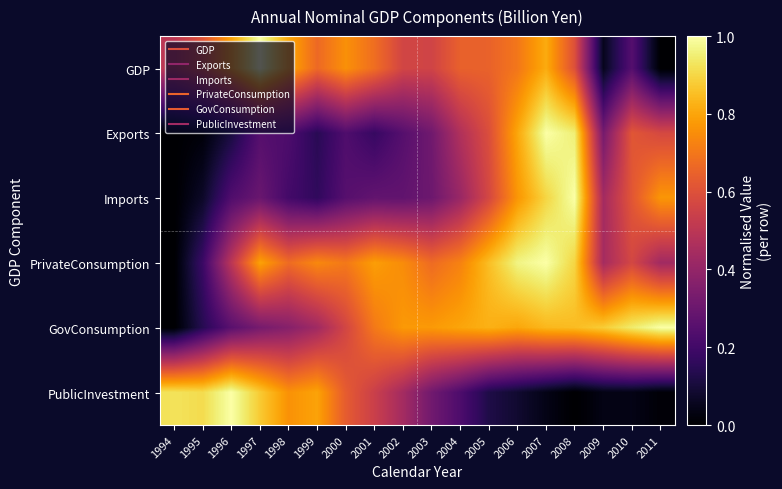

Reading left to right, extract all data points from this chart.

GDP: 1994=0.5	1995=0.6	1996=0.8	1997=1.0	1998=0.8	1999=0.7	2000=0.8	2001=0.7	2002=0.6	2003=0.6	2004=0.6	2005=0.6	2006=0.7	2007=0.8	2008=0.6	2009=0.1	2010=0.2	2011=0.0
Exports: 1994=0.0	1995=0.0	1996=0.1	1997=0.2	1998=0.2	1999=0.1	2000=0.2	2001=0.2	2002=0.2	2003=0.3	2004=0.5	2005=0.6	2006=0.8	2007=1.0	2008=1.0	2009=0.3	2010=0.6	2011=0.6
Imports: 1994=0.0	1995=0.1	1996=0.2	1997=0.3	1998=0.2	1999=0.2	2000=0.3	2001=0.3	2002=0.3	2003=0.3	2004=0.4	2005=0.6	2006=0.8	2007=0.9	2008=1.0	2009=0.4	2010=0.6	2011=0.8
PrivateConsumption: 1994=0.0	1995=0.2	1996=0.5	1997=0.8	1998=0.7	1999=0.7	2000=0.7	2001=0.8	2002=0.7	2003=0.7	2004=0.7	2005=0.9	2006=1.0	2007=1.0	2008=0.9	2009=0.4	2010=0.6	2011=0.4
GovConsumption: 1994=0.0	1995=0.1	1996=0.3	1997=0.3	1998=0.4	1999=0.4	2000=0.6	2001=0.7	2002=0.8	2003=0.8	2004=0.8	2005=0.8	2006=0.8	2007=0.8	2008=0.8	2009=0.9	2010=0.9	2011=1.0
PublicInvestment: 1994=0.9	1995=0.9	1996=1.0	1997=0.9	1998=0.8	1999=0.8	2000=0.6	2001=0.5	2002=0.4	2003=0.3	2004=0.2	2005=0.1	2006=0.1	2007=0.0	2008=0.0	2009=0.0	2010=0.0	2011=0.0